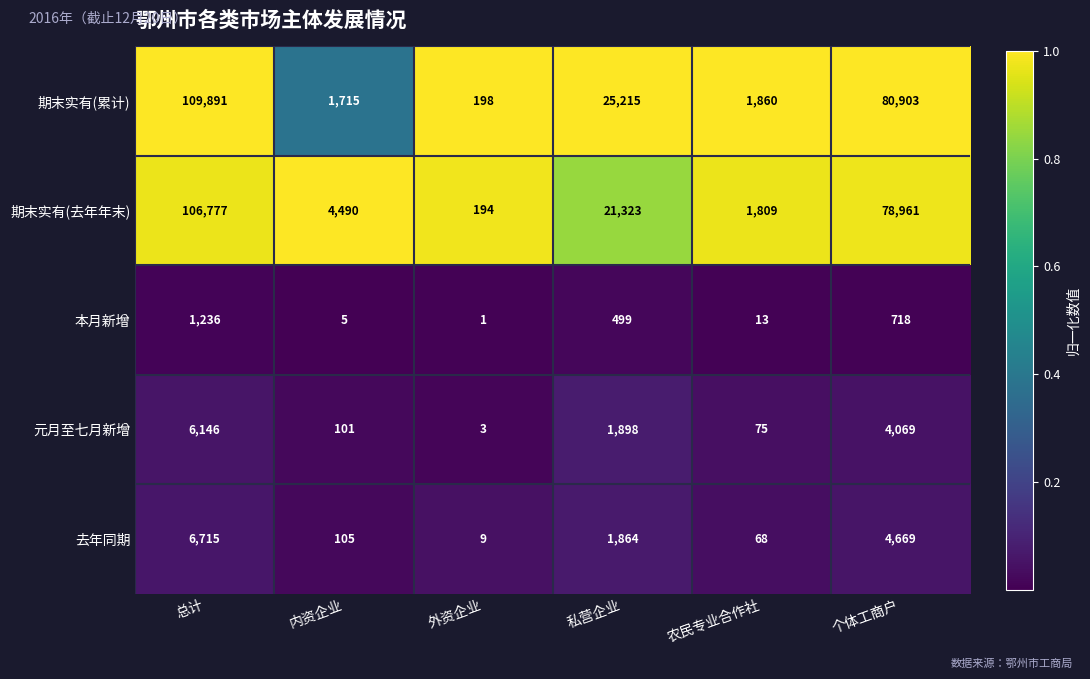

Which series has the widest spread of values?

期末实有(累计)